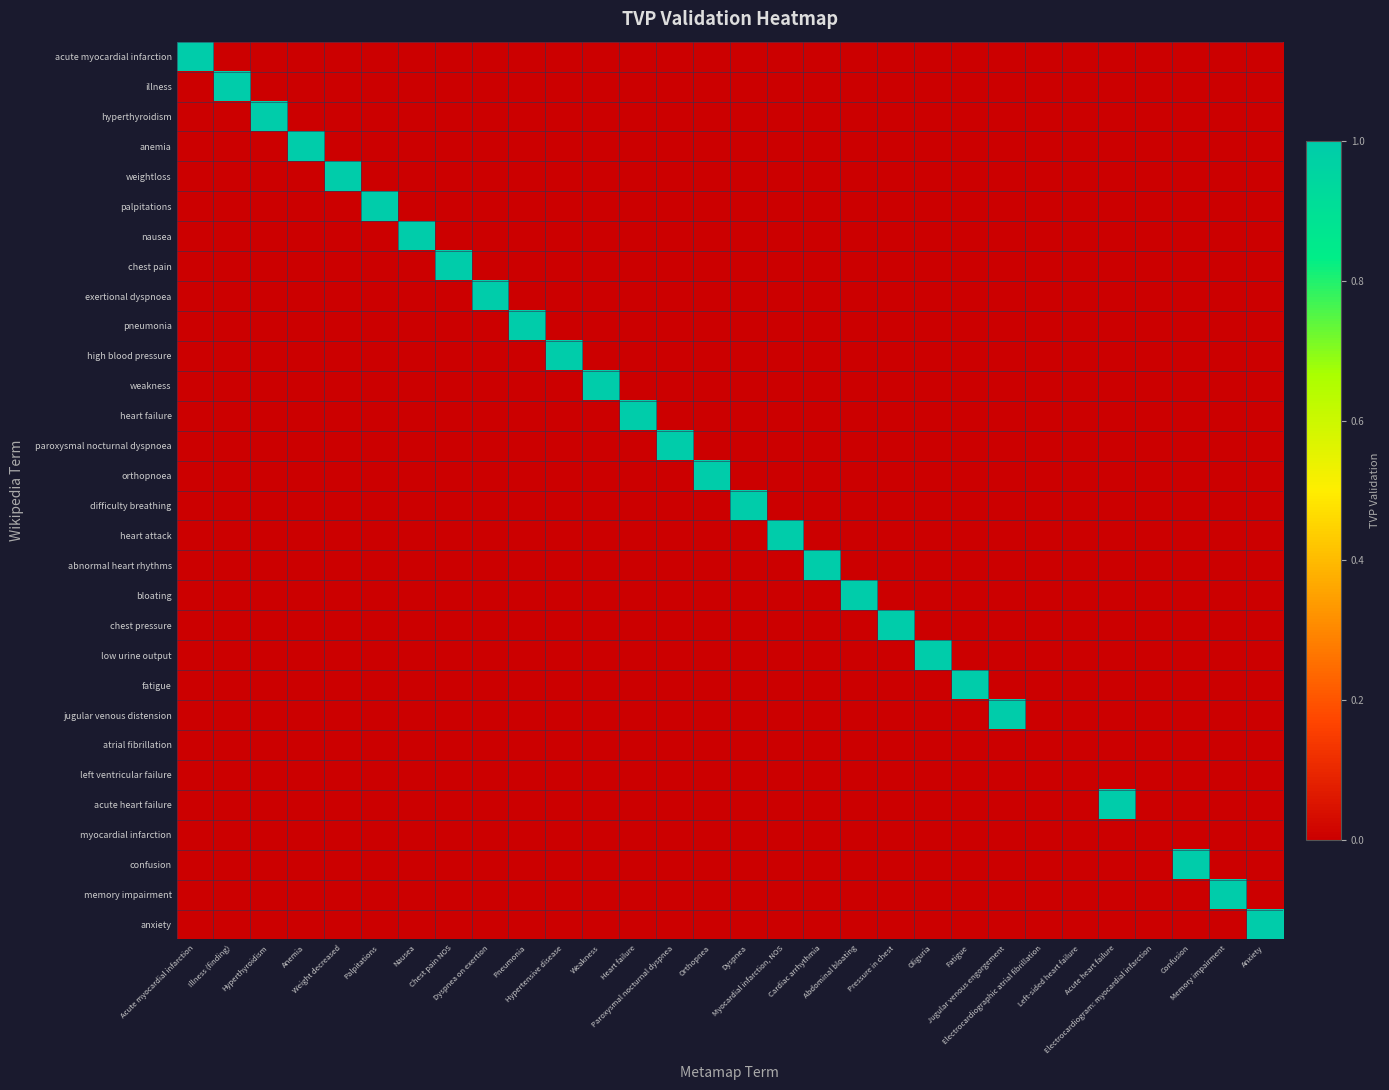

Reading right to left, list all the values displayed in this chart.

acute myocardial infarction: Anxiety=0	Memory impairment=0	Confusion=0	Electrocardiogram: myocardial infarction=0	Acute heart failure=0	Left-sided heart failure=0	Electrocardiographic atrial fibrillation=0	Jugular venous engorgement=0	Fatigue=0	Oliguria=0	Pressure in chest=0	Abdominal bloating=0	Cardiac arrhythmia=0	Myocardial infarction, NOS=0	Dyspnea=0	Orthopnea=0	Paroxysmal nocturnal dyspnea=0	Heart failure=0	Weakness=0	Hypertensive disease=0	Pneumonia=0	Dyspnea on exertion=0	Chest pain NOS=0	Nausea=0	Palpitations=0	Weight decreased=0	Anemia=0	Hyperthyroidism=0	Illness (finding)=0	Acute myocardial infarction=1
illness: Anxiety=0	Memory impairment=0	Confusion=0	Electrocardiogram: myocardial infarction=0	Acute heart failure=0	Left-sided heart failure=0	Electrocardiographic atrial fibrillation=0	Jugular venous engorgement=0	Fatigue=0	Oliguria=0	Pressure in chest=0	Abdominal bloating=0	Cardiac arrhythmia=0	Myocardial infarction, NOS=0	Dyspnea=0	Orthopnea=0	Paroxysmal nocturnal dyspnea=0	Heart failure=0	Weakness=0	Hypertensive disease=0	Pneumonia=0	Dyspnea on exertion=0	Chest pain NOS=0	Nausea=0	Palpitations=0	Weight decreased=0	Anemia=0	Hyperthyroidism=0	Illness (finding)=1	Acute myocardial infarction=0
hyperthyroidism: Anxiety=0	Memory impairment=0	Confusion=0	Electrocardiogram: myocardial infarction=0	Acute heart failure=0	Left-sided heart failure=0	Electrocardiographic atrial fibrillation=0	Jugular venous engorgement=0	Fatigue=0	Oliguria=0	Pressure in chest=0	Abdominal bloating=0	Cardiac arrhythmia=0	Myocardial infarction, NOS=0	Dyspnea=0	Orthopnea=0	Paroxysmal nocturnal dyspnea=0	Heart failure=0	Weakness=0	Hypertensive disease=0	Pneumonia=0	Dyspnea on exertion=0	Chest pain NOS=0	Nausea=0	Palpitations=0	Weight decreased=0	Anemia=0	Hyperthyroidism=1	Illness (finding)=0	Acute myocardial infarction=0
anemia: Anxiety=0	Memory impairment=0	Confusion=0	Electrocardiogram: myocardial infarction=0	Acute heart failure=0	Left-sided heart failure=0	Electrocardiographic atrial fibrillation=0	Jugular venous engorgement=0	Fatigue=0	Oliguria=0	Pressure in chest=0	Abdominal bloating=0	Cardiac arrhythmia=0	Myocardial infarction, NOS=0	Dyspnea=0	Orthopnea=0	Paroxysmal nocturnal dyspnea=0	Heart failure=0	Weakness=0	Hypertensive disease=0	Pneumonia=0	Dyspnea on exertion=0	Chest pain NOS=0	Nausea=0	Palpitations=0	Weight decreased=0	Anemia=1	Hyperthyroidism=0	Illness (finding)=0	Acute myocardial infarction=0
weightloss: Anxiety=0	Memory impairment=0	Confusion=0	Electrocardiogram: myocardial infarction=0	Acute heart failure=0	Left-sided heart failure=0	Electrocardiographic atrial fibrillation=0	Jugular venous engorgement=0	Fatigue=0	Oliguria=0	Pressure in chest=0	Abdominal bloating=0	Cardiac arrhythmia=0	Myocardial infarction, NOS=0	Dyspnea=0	Orthopnea=0	Paroxysmal nocturnal dyspnea=0	Heart failure=0	Weakness=0	Hypertensive disease=0	Pneumonia=0	Dyspnea on exertion=0	Chest pain NOS=0	Nausea=0	Palpitations=0	Weight decreased=1	Anemia=0	Hyperthyroidism=0	Illness (finding)=0	Acute myocardial infarction=0
palpitations: Anxiety=0	Memory impairment=0	Confusion=0	Electrocardiogram: myocardial infarction=0	Acute heart failure=0	Left-sided heart failure=0	Electrocardiographic atrial fibrillation=0	Jugular venous engorgement=0	Fatigue=0	Oliguria=0	Pressure in chest=0	Abdominal bloating=0	Cardiac arrhythmia=0	Myocardial infarction, NOS=0	Dyspnea=0	Orthopnea=0	Paroxysmal nocturnal dyspnea=0	Heart failure=0	Weakness=0	Hypertensive disease=0	Pneumonia=0	Dyspnea on exertion=0	Chest pain NOS=0	Nausea=0	Palpitations=1	Weight decreased=0	Anemia=0	Hyperthyroidism=0	Illness (finding)=0	Acute myocardial infarction=0
nausea: Anxiety=0	Memory impairment=0	Confusion=0	Electrocardiogram: myocardial infarction=0	Acute heart failure=0	Left-sided heart failure=0	Electrocardiographic atrial fibrillation=0	Jugular venous engorgement=0	Fatigue=0	Oliguria=0	Pressure in chest=0	Abdominal bloating=0	Cardiac arrhythmia=0	Myocardial infarction, NOS=0	Dyspnea=0	Orthopnea=0	Paroxysmal nocturnal dyspnea=0	Heart failure=0	Weakness=0	Hypertensive disease=0	Pneumonia=0	Dyspnea on exertion=0	Chest pain NOS=0	Nausea=1	Palpitations=0	Weight decreased=0	Anemia=0	Hyperthyroidism=0	Illness (finding)=0	Acute myocardial infarction=0
chest pain: Anxiety=0	Memory impairment=0	Confusion=0	Electrocardiogram: myocardial infarction=0	Acute heart failure=0	Left-sided heart failure=0	Electrocardiographic atrial fibrillation=0	Jugular venous engorgement=0	Fatigue=0	Oliguria=0	Pressure in chest=0	Abdominal bloating=0	Cardiac arrhythmia=0	Myocardial infarction, NOS=0	Dyspnea=0	Orthopnea=0	Paroxysmal nocturnal dyspnea=0	Heart failure=0	Weakness=0	Hypertensive disease=0	Pneumonia=0	Dyspnea on exertion=0	Chest pain NOS=1	Nausea=0	Palpitations=0	Weight decreased=0	Anemia=0	Hyperthyroidism=0	Illness (finding)=0	Acute myocardial infarction=0
exertional dyspnoea: Anxiety=0	Memory impairment=0	Confusion=0	Electrocardiogram: myocardial infarction=0	Acute heart failure=0	Left-sided heart failure=0	Electrocardiographic atrial fibrillation=0	Jugular venous engorgement=0	Fatigue=0	Oliguria=0	Pressure in chest=0	Abdominal bloating=0	Cardiac arrhythmia=0	Myocardial infarction, NOS=0	Dyspnea=0	Orthopnea=0	Paroxysmal nocturnal dyspnea=0	Heart failure=0	Weakness=0	Hypertensive disease=0	Pneumonia=0	Dyspnea on exertion=1	Chest pain NOS=0	Nausea=0	Palpitations=0	Weight decreased=0	Anemia=0	Hyperthyroidism=0	Illness (finding)=0	Acute myocardial infarction=0
pneumonia: Anxiety=0	Memory impairment=0	Confusion=0	Electrocardiogram: myocardial infarction=0	Acute heart failure=0	Left-sided heart failure=0	Electrocardiographic atrial fibrillation=0	Jugular venous engorgement=0	Fatigue=0	Oliguria=0	Pressure in chest=0	Abdominal bloating=0	Cardiac arrhythmia=0	Myocardial infarction, NOS=0	Dyspnea=0	Orthopnea=0	Paroxysmal nocturnal dyspnea=0	Heart failure=0	Weakness=0	Hypertensive disease=0	Pneumonia=1	Dyspnea on exertion=0	Chest pain NOS=0	Nausea=0	Palpitations=0	Weight decreased=0	Anemia=0	Hyperthyroidism=0	Illness (finding)=0	Acute myocardial infarction=0
high blood pressure: Anxiety=0	Memory impairment=0	Confusion=0	Electrocardiogram: myocardial infarction=0	Acute heart failure=0	Left-sided heart failure=0	Electrocardiographic atrial fibrillation=0	Jugular venous engorgement=0	Fatigue=0	Oliguria=0	Pressure in chest=0	Abdominal bloating=0	Cardiac arrhythmia=0	Myocardial infarction, NOS=0	Dyspnea=0	Orthopnea=0	Paroxysmal nocturnal dyspnea=0	Heart failure=0	Weakness=0	Hypertensive disease=1	Pneumonia=0	Dyspnea on exertion=0	Chest pain NOS=0	Nausea=0	Palpitations=0	Weight decreased=0	Anemia=0	Hyperthyroidism=0	Illness (finding)=0	Acute myocardial infarction=0
weakness: Anxiety=0	Memory impairment=0	Confusion=0	Electrocardiogram: myocardial infarction=0	Acute heart failure=0	Left-sided heart failure=0	Electrocardiographic atrial fibrillation=0	Jugular venous engorgement=0	Fatigue=0	Oliguria=0	Pressure in chest=0	Abdominal bloating=0	Cardiac arrhythmia=0	Myocardial infarction, NOS=0	Dyspnea=0	Orthopnea=0	Paroxysmal nocturnal dyspnea=0	Heart failure=0	Weakness=1	Hypertensive disease=0	Pneumonia=0	Dyspnea on exertion=0	Chest pain NOS=0	Nausea=0	Palpitations=0	Weight decreased=0	Anemia=0	Hyperthyroidism=0	Illness (finding)=0	Acute myocardial infarction=0
heart failure: Anxiety=0	Memory impairment=0	Confusion=0	Electrocardiogram: myocardial infarction=0	Acute heart failure=0	Left-sided heart failure=0	Electrocardiographic atrial fibrillation=0	Jugular venous engorgement=0	Fatigue=0	Oliguria=0	Pressure in chest=0	Abdominal bloating=0	Cardiac arrhythmia=0	Myocardial infarction, NOS=0	Dyspnea=0	Orthopnea=0	Paroxysmal nocturnal dyspnea=0	Heart failure=1	Weakness=0	Hypertensive disease=0	Pneumonia=0	Dyspnea on exertion=0	Chest pain NOS=0	Nausea=0	Palpitations=0	Weight decreased=0	Anemia=0	Hyperthyroidism=0	Illness (finding)=0	Acute myocardial infarction=0
paroxysmal nocturnal dyspnoea: Anxiety=0	Memory impairment=0	Confusion=0	Electrocardiogram: myocardial infarction=0	Acute heart failure=0	Left-sided heart failure=0	Electrocardiographic atrial fibrillation=0	Jugular venous engorgement=0	Fatigue=0	Oliguria=0	Pressure in chest=0	Abdominal bloating=0	Cardiac arrhythmia=0	Myocardial infarction, NOS=0	Dyspnea=0	Orthopnea=0	Paroxysmal nocturnal dyspnea=1	Heart failure=0	Weakness=0	Hypertensive disease=0	Pneumonia=0	Dyspnea on exertion=0	Chest pain NOS=0	Nausea=0	Palpitations=0	Weight decreased=0	Anemia=0	Hyperthyroidism=0	Illness (finding)=0	Acute myocardial infarction=0
orthopnoea: Anxiety=0	Memory impairment=0	Confusion=0	Electrocardiogram: myocardial infarction=0	Acute heart failure=0	Left-sided heart failure=0	Electrocardiographic atrial fibrillation=0	Jugular venous engorgement=0	Fatigue=0	Oliguria=0	Pressure in chest=0	Abdominal bloating=0	Cardiac arrhythmia=0	Myocardial infarction, NOS=0	Dyspnea=0	Orthopnea=1	Paroxysmal nocturnal dyspnea=0	Heart failure=0	Weakness=0	Hypertensive disease=0	Pneumonia=0	Dyspnea on exertion=0	Chest pain NOS=0	Nausea=0	Palpitations=0	Weight decreased=0	Anemia=0	Hyperthyroidism=0	Illness (finding)=0	Acute myocardial infarction=0
difficulty breathing: Anxiety=0	Memory impairment=0	Confusion=0	Electrocardiogram: myocardial infarction=0	Acute heart failure=0	Left-sided heart failure=0	Electrocardiographic atrial fibrillation=0	Jugular venous engorgement=0	Fatigue=0	Oliguria=0	Pressure in chest=0	Abdominal bloating=0	Cardiac arrhythmia=0	Myocardial infarction, NOS=0	Dyspnea=1	Orthopnea=0	Paroxysmal nocturnal dyspnea=0	Heart failure=0	Weakness=0	Hypertensive disease=0	Pneumonia=0	Dyspnea on exertion=0	Chest pain NOS=0	Nausea=0	Palpitations=0	Weight decreased=0	Anemia=0	Hyperthyroidism=0	Illness (finding)=0	Acute myocardial infarction=0
heart attack: Anxiety=0	Memory impairment=0	Confusion=0	Electrocardiogram: myocardial infarction=0	Acute heart failure=0	Left-sided heart failure=0	Electrocardiographic atrial fibrillation=0	Jugular venous engorgement=0	Fatigue=0	Oliguria=0	Pressure in chest=0	Abdominal bloating=0	Cardiac arrhythmia=0	Myocardial infarction, NOS=1	Dyspnea=0	Orthopnea=0	Paroxysmal nocturnal dyspnea=0	Heart failure=0	Weakness=0	Hypertensive disease=0	Pneumonia=0	Dyspnea on exertion=0	Chest pain NOS=0	Nausea=0	Palpitations=0	Weight decreased=0	Anemia=0	Hyperthyroidism=0	Illness (finding)=0	Acute myocardial infarction=0
abnormal heart rhythms: Anxiety=0	Memory impairment=0	Confusion=0	Electrocardiogram: myocardial infarction=0	Acute heart failure=0	Left-sided heart failure=0	Electrocardiographic atrial fibrillation=0	Jugular venous engorgement=0	Fatigue=0	Oliguria=0	Pressure in chest=0	Abdominal bloating=0	Cardiac arrhythmia=1	Myocardial infarction, NOS=0	Dyspnea=0	Orthopnea=0	Paroxysmal nocturnal dyspnea=0	Heart failure=0	Weakness=0	Hypertensive disease=0	Pneumonia=0	Dyspnea on exertion=0	Chest pain NOS=0	Nausea=0	Palpitations=0	Weight decreased=0	Anemia=0	Hyperthyroidism=0	Illness (finding)=0	Acute myocardial infarction=0
bloating: Anxiety=0	Memory impairment=0	Confusion=0	Electrocardiogram: myocardial infarction=0	Acute heart failure=0	Left-sided heart failure=0	Electrocardiographic atrial fibrillation=0	Jugular venous engorgement=0	Fatigue=0	Oliguria=0	Pressure in chest=0	Abdominal bloating=1	Cardiac arrhythmia=0	Myocardial infarction, NOS=0	Dyspnea=0	Orthopnea=0	Paroxysmal nocturnal dyspnea=0	Heart failure=0	Weakness=0	Hypertensive disease=0	Pneumonia=0	Dyspnea on exertion=0	Chest pain NOS=0	Nausea=0	Palpitations=0	Weight decreased=0	Anemia=0	Hyperthyroidism=0	Illness (finding)=0	Acute myocardial infarction=0
chest pressure: Anxiety=0	Memory impairment=0	Confusion=0	Electrocardiogram: myocardial infarction=0	Acute heart failure=0	Left-sided heart failure=0	Electrocardiographic atrial fibrillation=0	Jugular venous engorgement=0	Fatigue=0	Oliguria=0	Pressure in chest=1	Abdominal bloating=0	Cardiac arrhythmia=0	Myocardial infarction, NOS=0	Dyspnea=0	Orthopnea=0	Paroxysmal nocturnal dyspnea=0	Heart failure=0	Weakness=0	Hypertensive disease=0	Pneumonia=0	Dyspnea on exertion=0	Chest pain NOS=0	Nausea=0	Palpitations=0	Weight decreased=0	Anemia=0	Hyperthyroidism=0	Illness (finding)=0	Acute myocardial infarction=0
low urine output: Anxiety=0	Memory impairment=0	Confusion=0	Electrocardiogram: myocardial infarction=0	Acute heart failure=0	Left-sided heart failure=0	Electrocardiographic atrial fibrillation=0	Jugular venous engorgement=0	Fatigue=0	Oliguria=1	Pressure in chest=0	Abdominal bloating=0	Cardiac arrhythmia=0	Myocardial infarction, NOS=0	Dyspnea=0	Orthopnea=0	Paroxysmal nocturnal dyspnea=0	Heart failure=0	Weakness=0	Hypertensive disease=0	Pneumonia=0	Dyspnea on exertion=0	Chest pain NOS=0	Nausea=0	Palpitations=0	Weight decreased=0	Anemia=0	Hyperthyroidism=0	Illness (finding)=0	Acute myocardial infarction=0
fatigue: Anxiety=0	Memory impairment=0	Confusion=0	Electrocardiogram: myocardial infarction=0	Acute heart failure=0	Left-sided heart failure=0	Electrocardiographic atrial fibrillation=0	Jugular venous engorgement=0	Fatigue=1	Oliguria=0	Pressure in chest=0	Abdominal bloating=0	Cardiac arrhythmia=0	Myocardial infarction, NOS=0	Dyspnea=0	Orthopnea=0	Paroxysmal nocturnal dyspnea=0	Heart failure=0	Weakness=0	Hypertensive disease=0	Pneumonia=0	Dyspnea on exertion=0	Chest pain NOS=0	Nausea=0	Palpitations=0	Weight decreased=0	Anemia=0	Hyperthyroidism=0	Illness (finding)=0	Acute myocardial infarction=0
jugular venous distension: Anxiety=0	Memory impairment=0	Confusion=0	Electrocardiogram: myocardial infarction=0	Acute heart failure=0	Left-sided heart failure=0	Electrocardiographic atrial fibrillation=0	Jugular venous engorgement=1	Fatigue=0	Oliguria=0	Pressure in chest=0	Abdominal bloating=0	Cardiac arrhythmia=0	Myocardial infarction, NOS=0	Dyspnea=0	Orthopnea=0	Paroxysmal nocturnal dyspnea=0	Heart failure=0	Weakness=0	Hypertensive disease=0	Pneumonia=0	Dyspnea on exertion=0	Chest pain NOS=0	Nausea=0	Palpitations=0	Weight decreased=0	Anemia=0	Hyperthyroidism=0	Illness (finding)=0	Acute myocardial infarction=0
atrial fibrillation: Anxiety=0	Memory impairment=0	Confusion=0	Electrocardiogram: myocardial infarction=0	Acute heart failure=0	Left-sided heart failure=0	Electrocardiographic atrial fibrillation=0	Jugular venous engorgement=0	Fatigue=0	Oliguria=0	Pressure in chest=0	Abdominal bloating=0	Cardiac arrhythmia=0	Myocardial infarction, NOS=0	Dyspnea=0	Orthopnea=0	Paroxysmal nocturnal dyspnea=0	Heart failure=0	Weakness=0	Hypertensive disease=0	Pneumonia=0	Dyspnea on exertion=0	Chest pain NOS=0	Nausea=0	Palpitations=0	Weight decreased=0	Anemia=0	Hyperthyroidism=0	Illness (finding)=0	Acute myocardial infarction=0
left ventricular failure: Anxiety=0	Memory impairment=0	Confusion=0	Electrocardiogram: myocardial infarction=0	Acute heart failure=0	Left-sided heart failure=0	Electrocardiographic atrial fibrillation=0	Jugular venous engorgement=0	Fatigue=0	Oliguria=0	Pressure in chest=0	Abdominal bloating=0	Cardiac arrhythmia=0	Myocardial infarction, NOS=0	Dyspnea=0	Orthopnea=0	Paroxysmal nocturnal dyspnea=0	Heart failure=0	Weakness=0	Hypertensive disease=0	Pneumonia=0	Dyspnea on exertion=0	Chest pain NOS=0	Nausea=0	Palpitations=0	Weight decreased=0	Anemia=0	Hyperthyroidism=0	Illness (finding)=0	Acute myocardial infarction=0
acute heart failure: Anxiety=0	Memory impairment=0	Confusion=0	Electrocardiogram: myocardial infarction=0	Acute heart failure=1	Left-sided heart failure=0	Electrocardiographic atrial fibrillation=0	Jugular venous engorgement=0	Fatigue=0	Oliguria=0	Pressure in chest=0	Abdominal bloating=0	Cardiac arrhythmia=0	Myocardial infarction, NOS=0	Dyspnea=0	Orthopnea=0	Paroxysmal nocturnal dyspnea=0	Heart failure=0	Weakness=0	Hypertensive disease=0	Pneumonia=0	Dyspnea on exertion=0	Chest pain NOS=0	Nausea=0	Palpitations=0	Weight decreased=0	Anemia=0	Hyperthyroidism=0	Illness (finding)=0	Acute myocardial infarction=0
myocardial infarction: Anxiety=0	Memory impairment=0	Confusion=0	Electrocardiogram: myocardial infarction=0	Acute heart failure=0	Left-sided heart failure=0	Electrocardiographic atrial fibrillation=0	Jugular venous engorgement=0	Fatigue=0	Oliguria=0	Pressure in chest=0	Abdominal bloating=0	Cardiac arrhythmia=0	Myocardial infarction, NOS=0	Dyspnea=0	Orthopnea=0	Paroxysmal nocturnal dyspnea=0	Heart failure=0	Weakness=0	Hypertensive disease=0	Pneumonia=0	Dyspnea on exertion=0	Chest pain NOS=0	Nausea=0	Palpitations=0	Weight decreased=0	Anemia=0	Hyperthyroidism=0	Illness (finding)=0	Acute myocardial infarction=0
confusion: Anxiety=0	Memory impairment=0	Confusion=1	Electrocardiogram: myocardial infarction=0	Acute heart failure=0	Left-sided heart failure=0	Electrocardiographic atrial fibrillation=0	Jugular venous engorgement=0	Fatigue=0	Oliguria=0	Pressure in chest=0	Abdominal bloating=0	Cardiac arrhythmia=0	Myocardial infarction, NOS=0	Dyspnea=0	Orthopnea=0	Paroxysmal nocturnal dyspnea=0	Heart failure=0	Weakness=0	Hypertensive disease=0	Pneumonia=0	Dyspnea on exertion=0	Chest pain NOS=0	Nausea=0	Palpitations=0	Weight decreased=0	Anemia=0	Hyperthyroidism=0	Illness (finding)=0	Acute myocardial infarction=0
memory impairment: Anxiety=0	Memory impairment=1	Confusion=0	Electrocardiogram: myocardial infarction=0	Acute heart failure=0	Left-sided heart failure=0	Electrocardiographic atrial fibrillation=0	Jugular venous engorgement=0	Fatigue=0	Oliguria=0	Pressure in chest=0	Abdominal bloating=0	Cardiac arrhythmia=0	Myocardial infarction, NOS=0	Dyspnea=0	Orthopnea=0	Paroxysmal nocturnal dyspnea=0	Heart failure=0	Weakness=0	Hypertensive disease=0	Pneumonia=0	Dyspnea on exertion=0	Chest pain NOS=0	Nausea=0	Palpitations=0	Weight decreased=0	Anemia=0	Hyperthyroidism=0	Illness (finding)=0	Acute myocardial infarction=0
anxiety: Anxiety=1	Memory impairment=0	Confusion=0	Electrocardiogram: myocardial infarction=0	Acute heart failure=0	Left-sided heart failure=0	Electrocardiographic atrial fibrillation=0	Jugular venous engorgement=0	Fatigue=0	Oliguria=0	Pressure in chest=0	Abdominal bloating=0	Cardiac arrhythmia=0	Myocardial infarction, NOS=0	Dyspnea=0	Orthopnea=0	Paroxysmal nocturnal dyspnea=0	Heart failure=0	Weakness=0	Hypertensive disease=0	Pneumonia=0	Dyspnea on exertion=0	Chest pain NOS=0	Nausea=0	Palpitations=0	Weight decreased=0	Anemia=0	Hyperthyroidism=0	Illness (finding)=0	Acute myocardial infarction=0